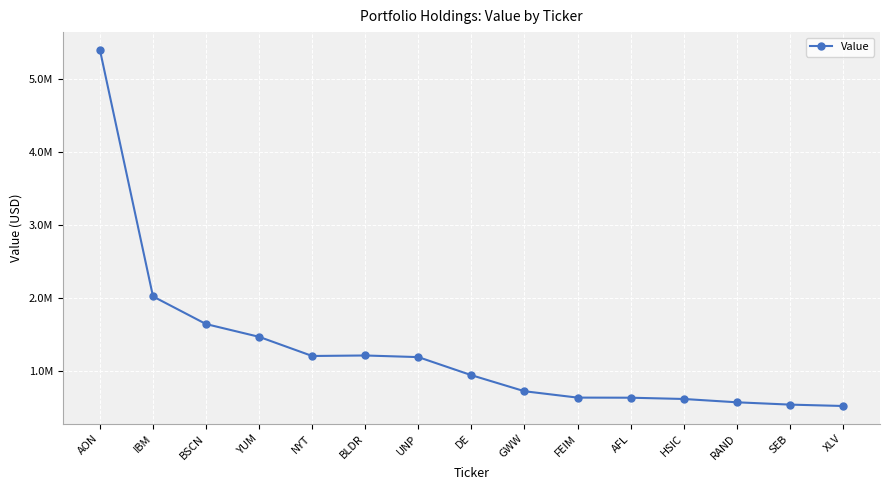

What is the label of the 3rd point from the left?

BSCN